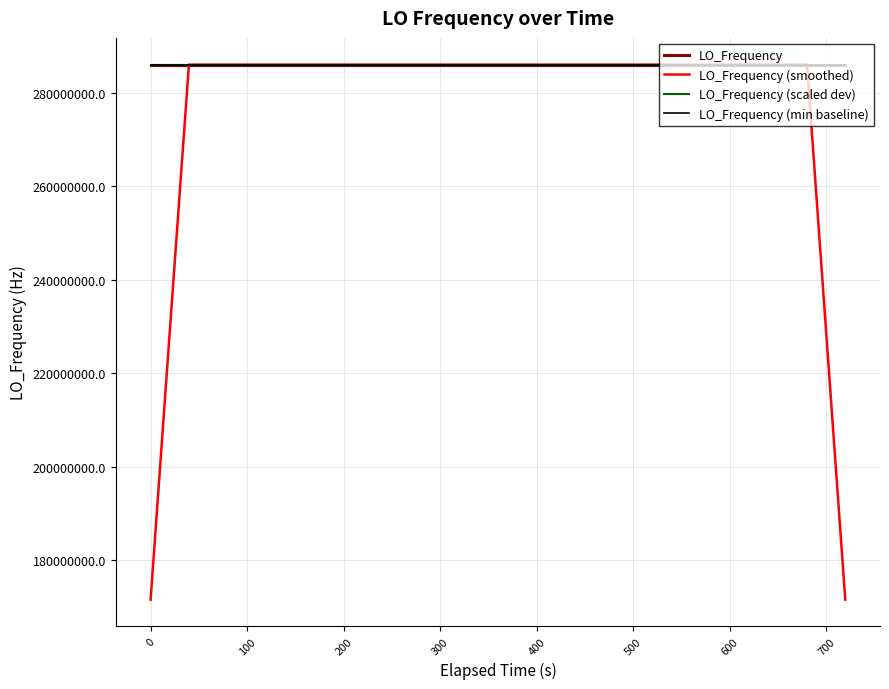

At how many categories does at least one series exceed 241115992?

40